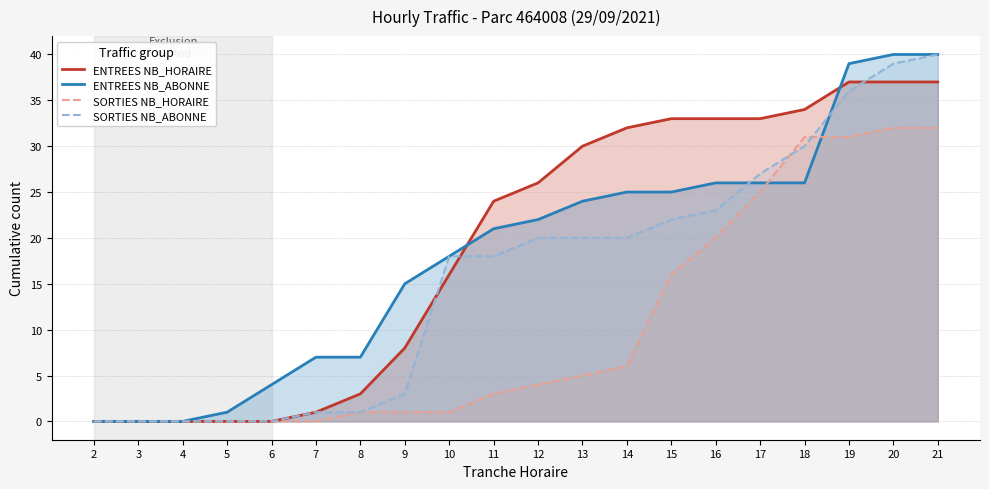

Which series ends up on top after the final intersection of SORTIES NB_HORAIRE and ENTREES NB_ABONNE?

ENTREES NB_ABONNE